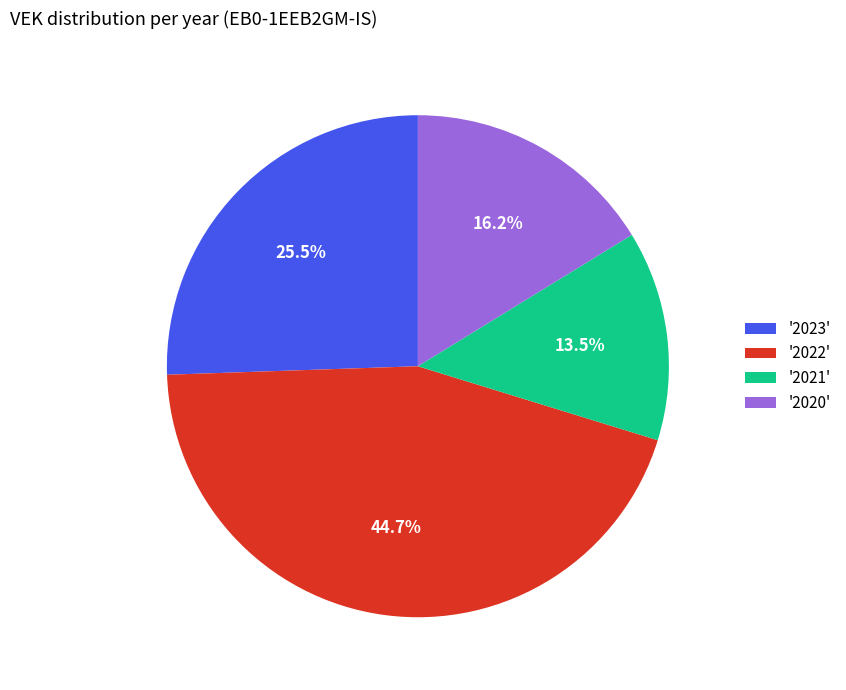

Which category has the smallest portion of the pie?

'2021'